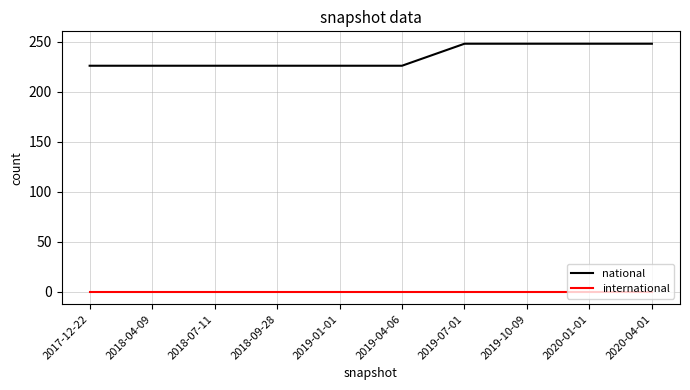

Rank the series by their average value, from highest to lowest.

national, international